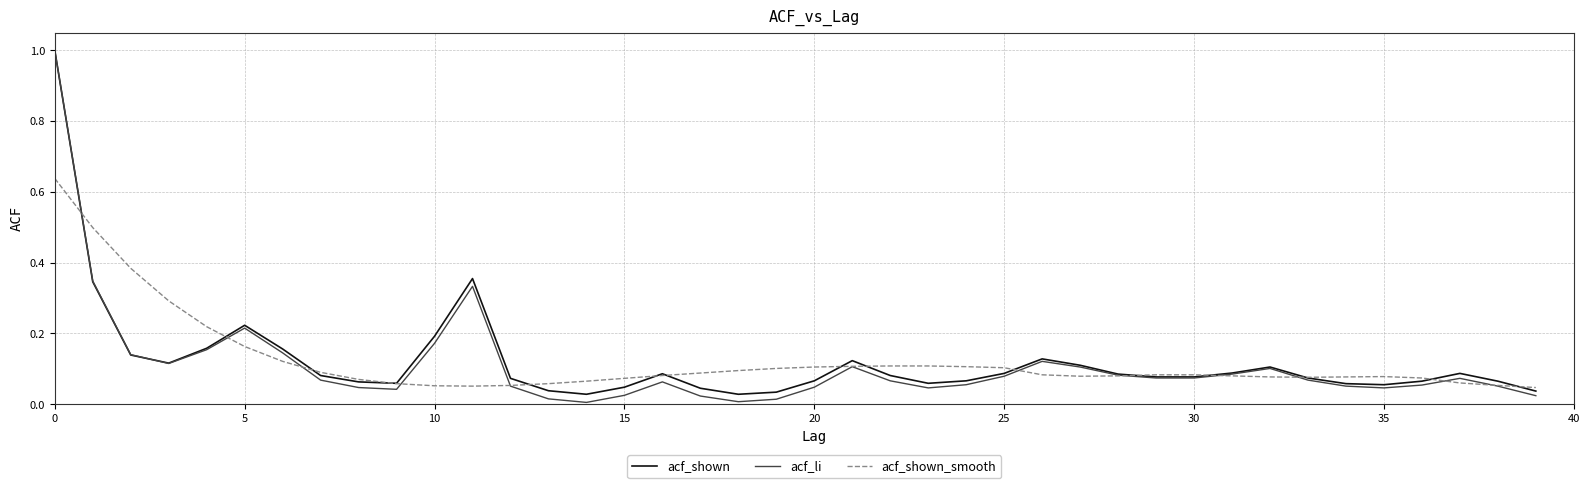

What is the maximum value shown in the chart?

1.0